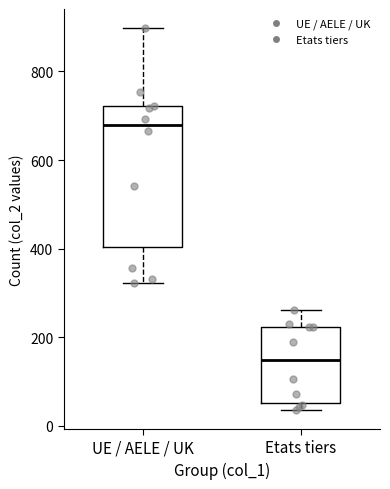

Which box's median line is the highest?

UE / AELE / UK